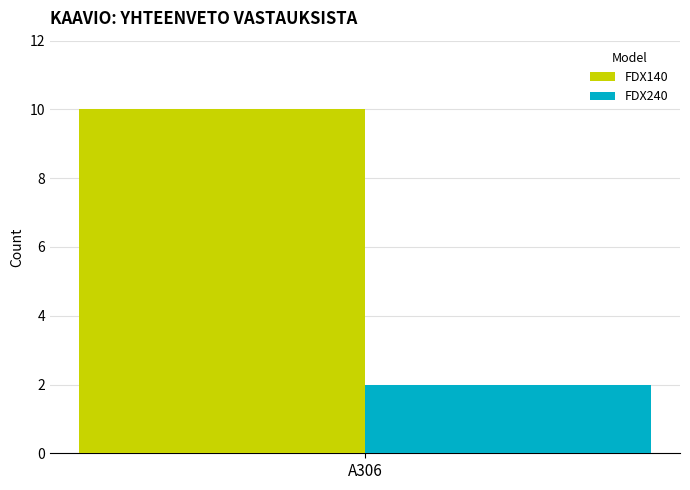

What is the highest value of the FDX140 series?

10